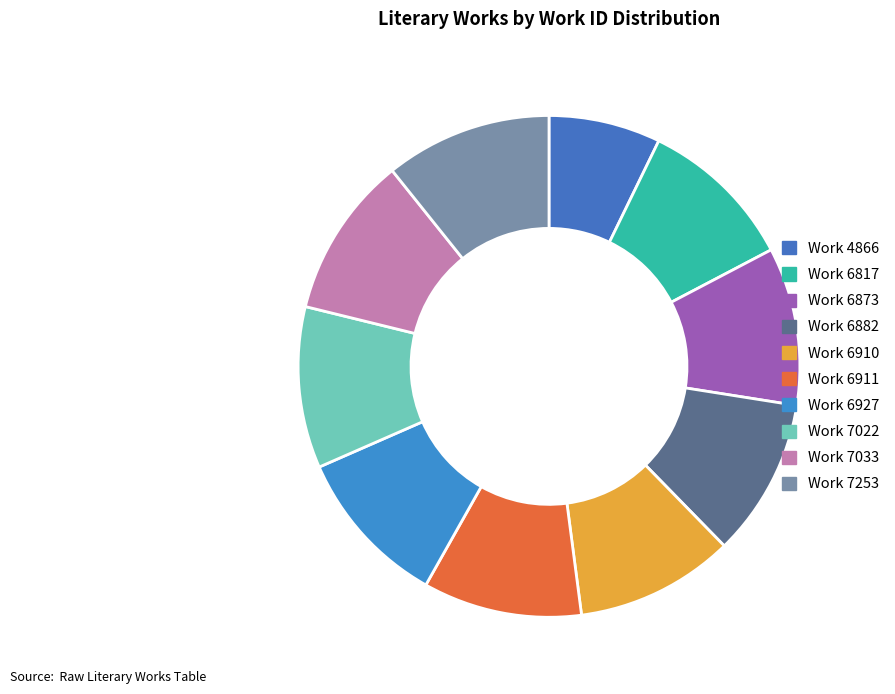

Which category has the biggest portion of the pie?

Work 7253